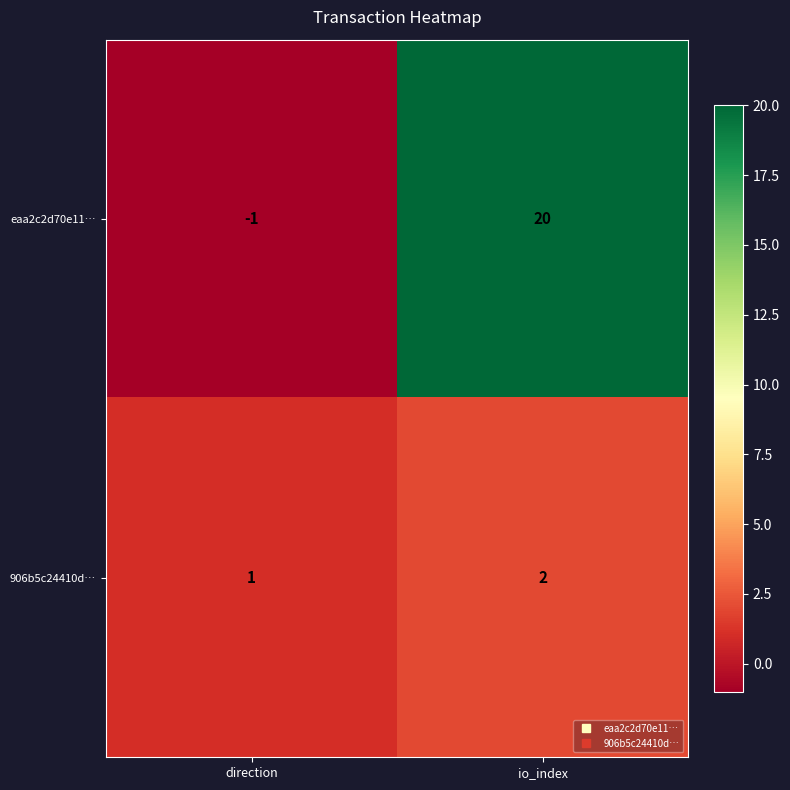

What is the difference between the highest and lowest values at io_index?

18